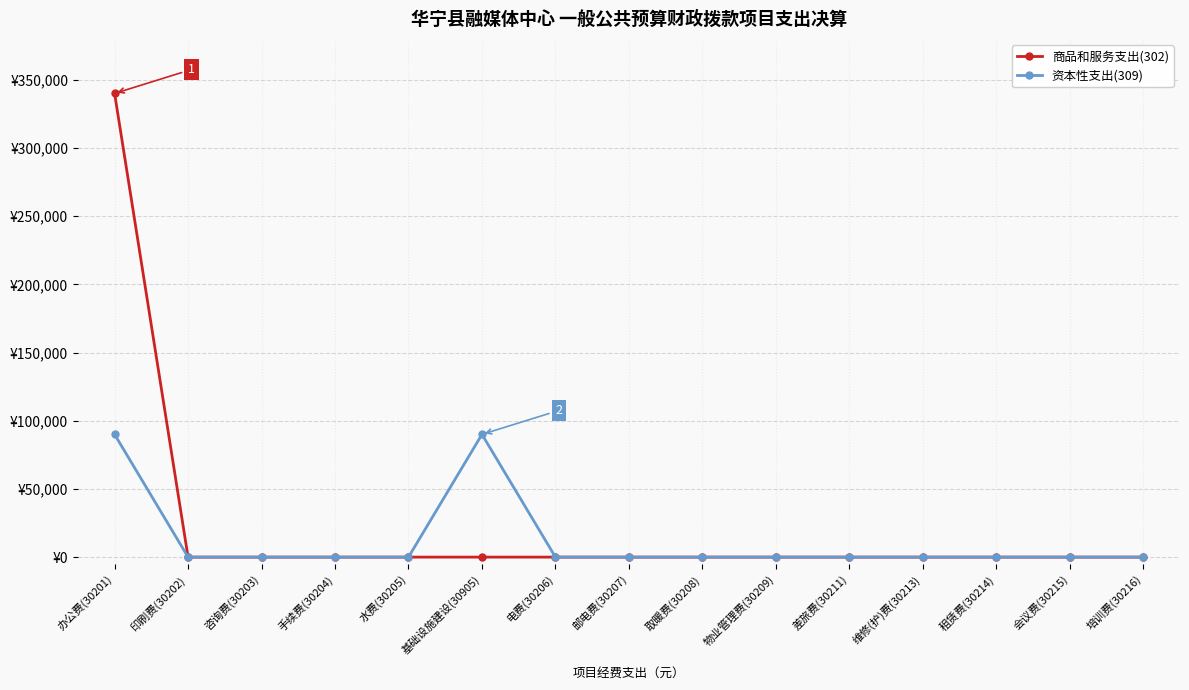

At how many categories does at least one series exceed 118255?

1